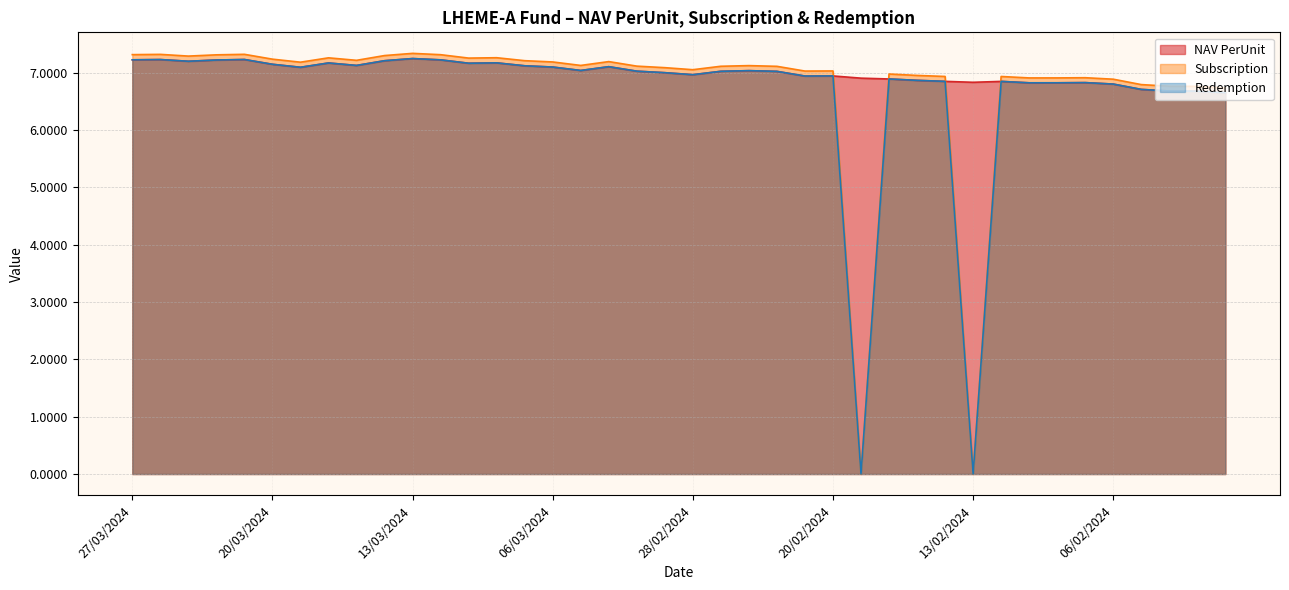

What position from the left is 16/02/2024?

28